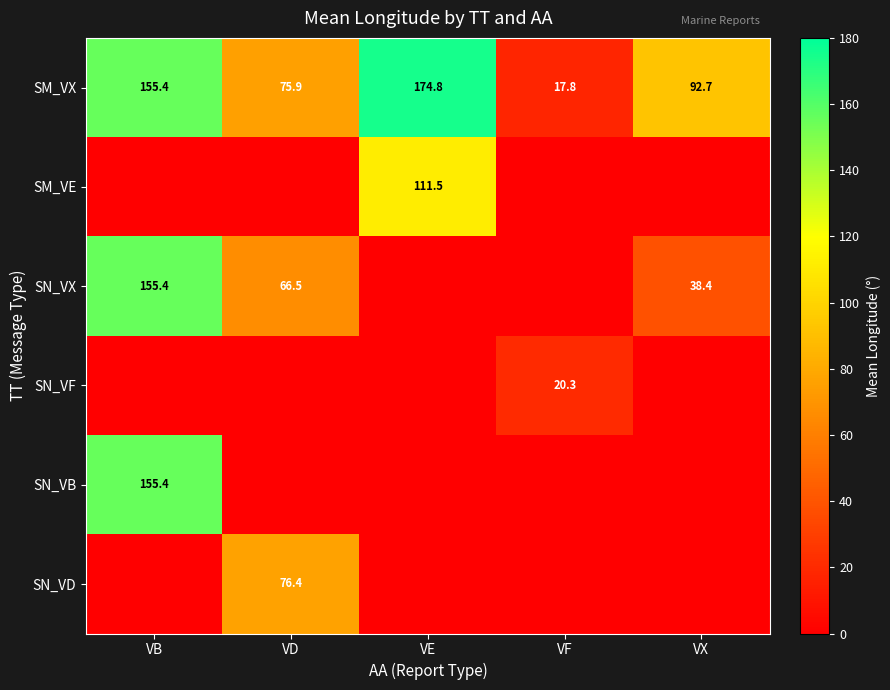

The value of SN_VD at VD is 19.3. True or false?

False